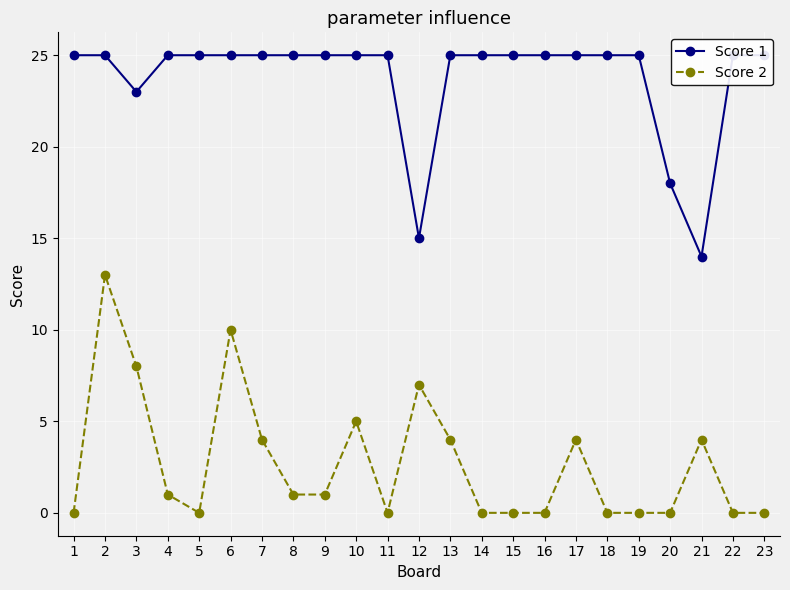

True or false: Score 2 has a value of 0 at 20.

True